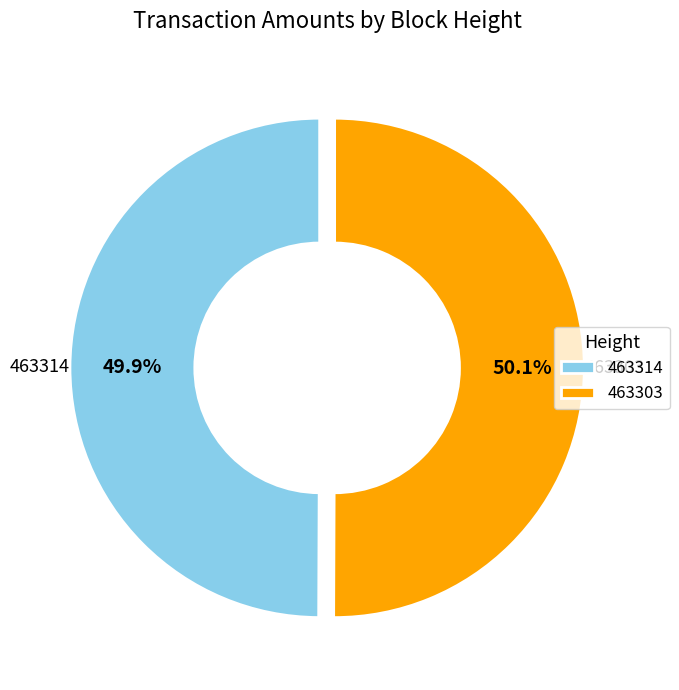

How much of the chart is everything except 463303?

49.9%